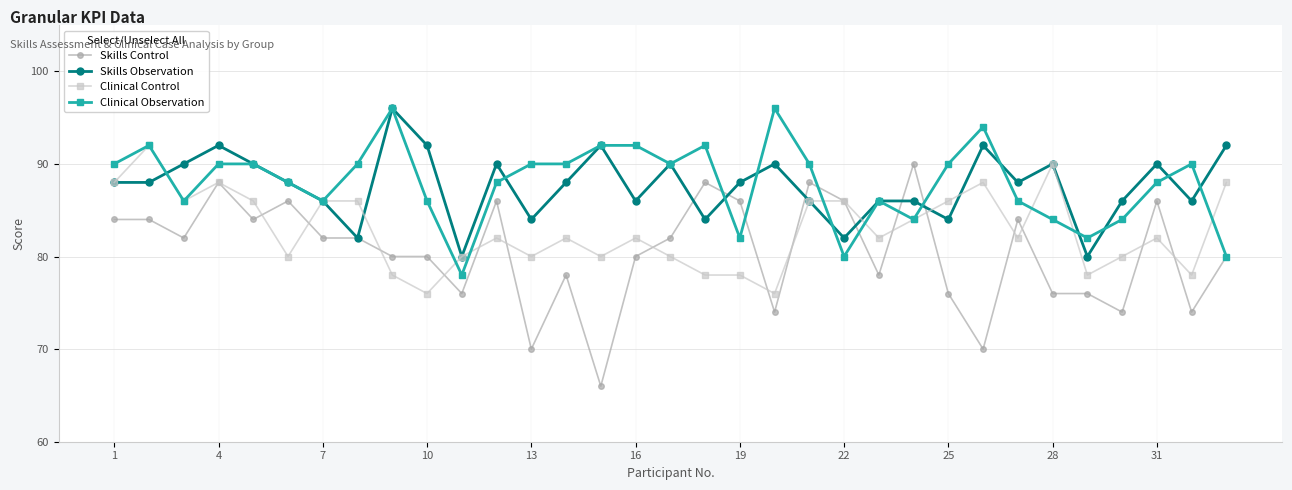

What is the value of the Skills Observation point at the 7th from the left?

86